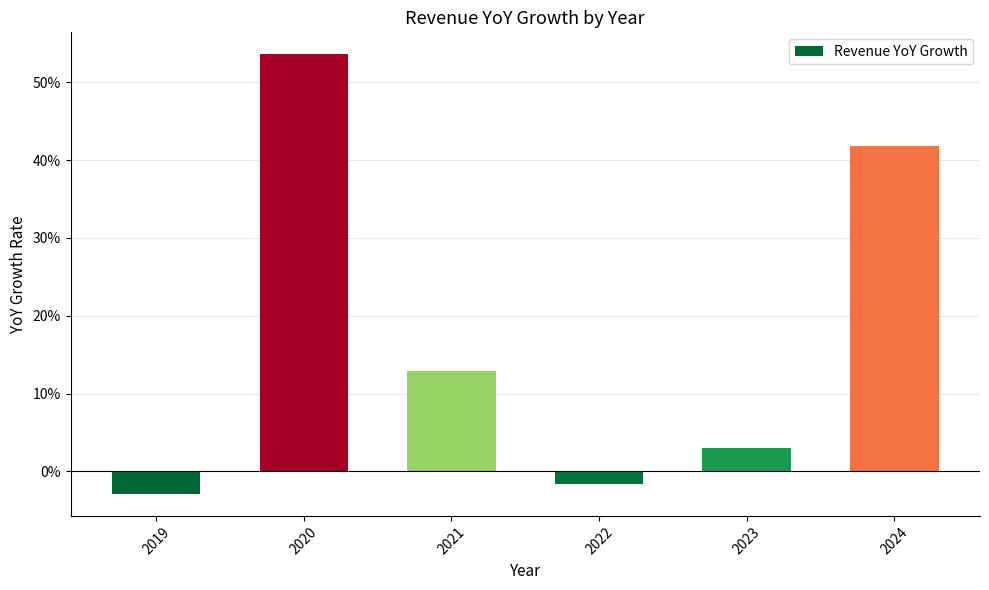

List the labels in order of value, smallest first.

2019, 2022, 2023, 2021, 2024, 2020